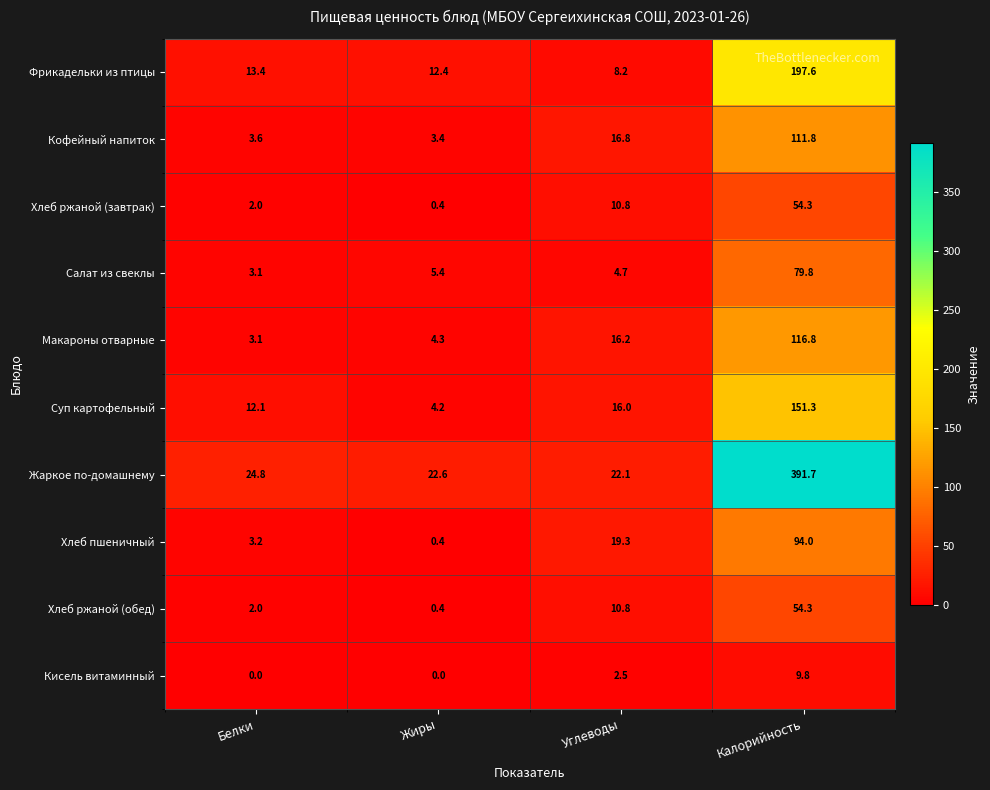

The value of Хлеб ржаной (обед) at Белки is 0.6. True or false?

False